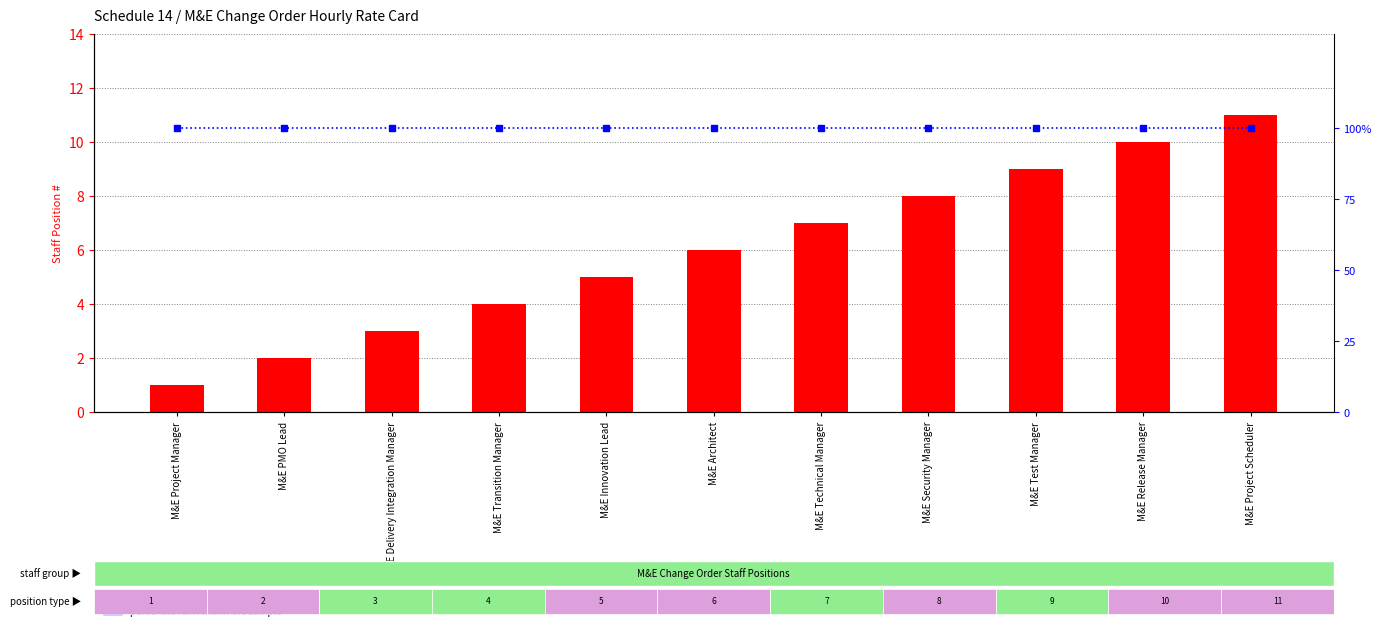

What is the value of the count bar at the 5th from the left?

5